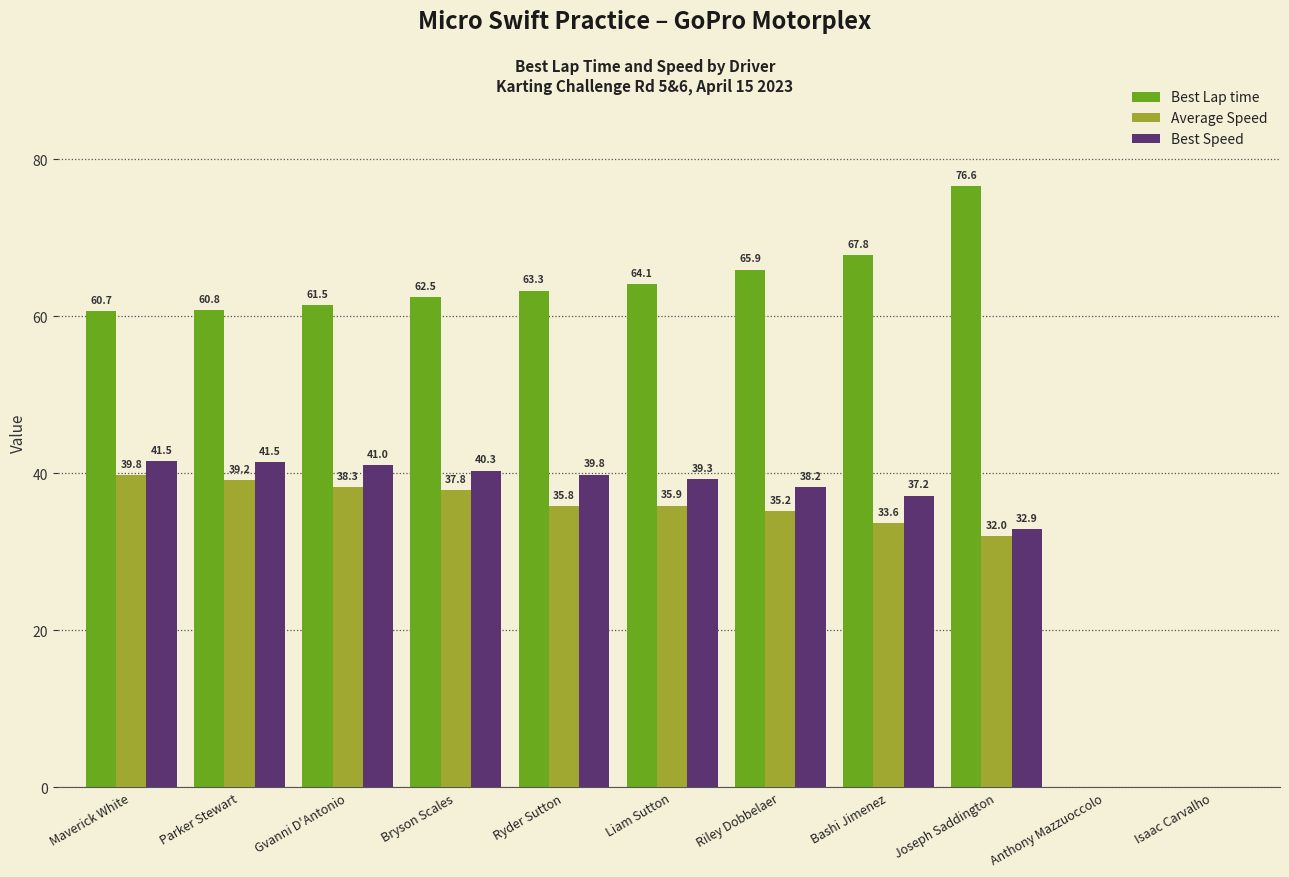

Is it true that Best Lap time equals 91.3 at Gvanni D'Antonio?

False